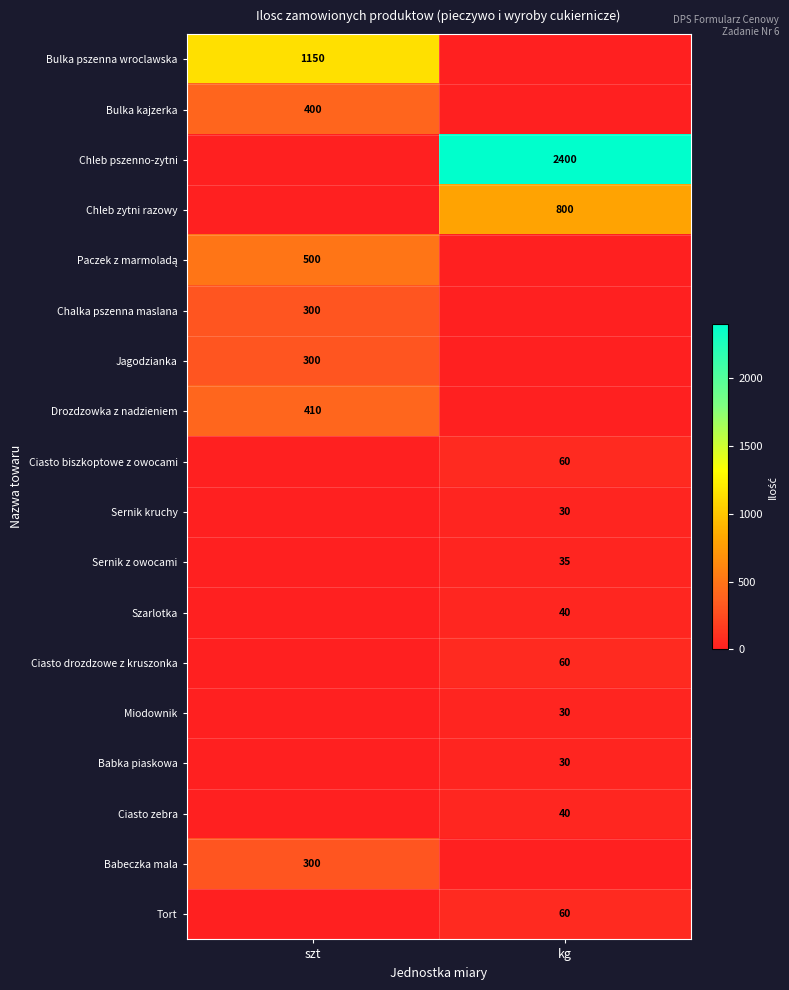

Is the value of Sernik kruchy at kg greater than the value of Sernik z owocami at kg?

No